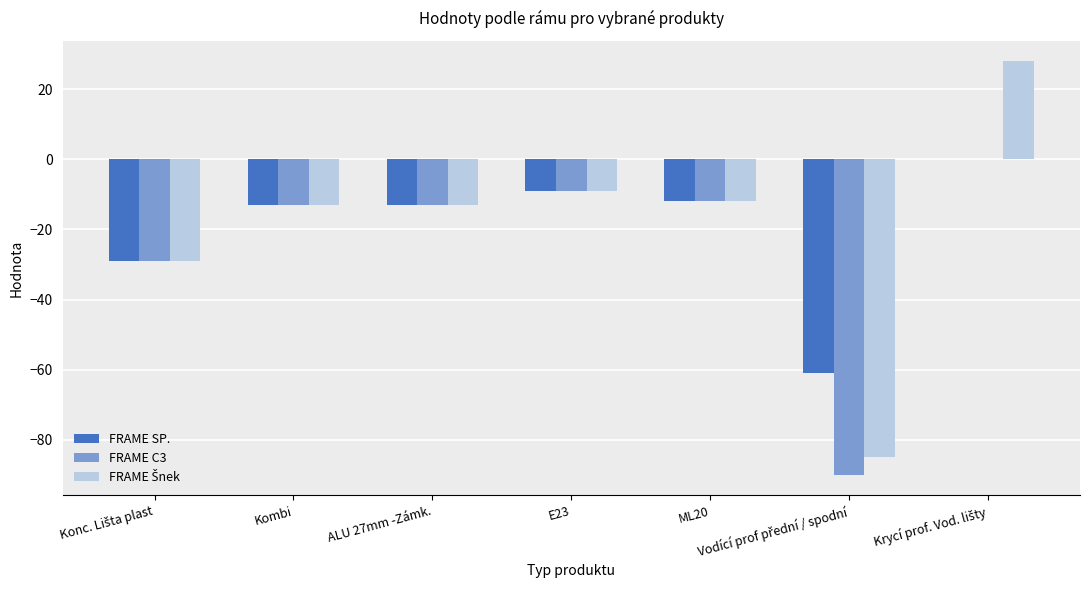

The value of FRAME C3 at Kombi is -22. True or false?

False